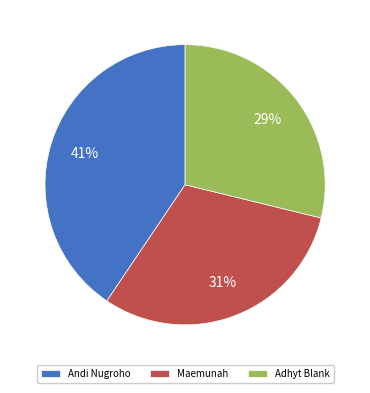

To the nearest percent, what is the combined percentage of Adhyt Blank and Andi Nugroho?

69%